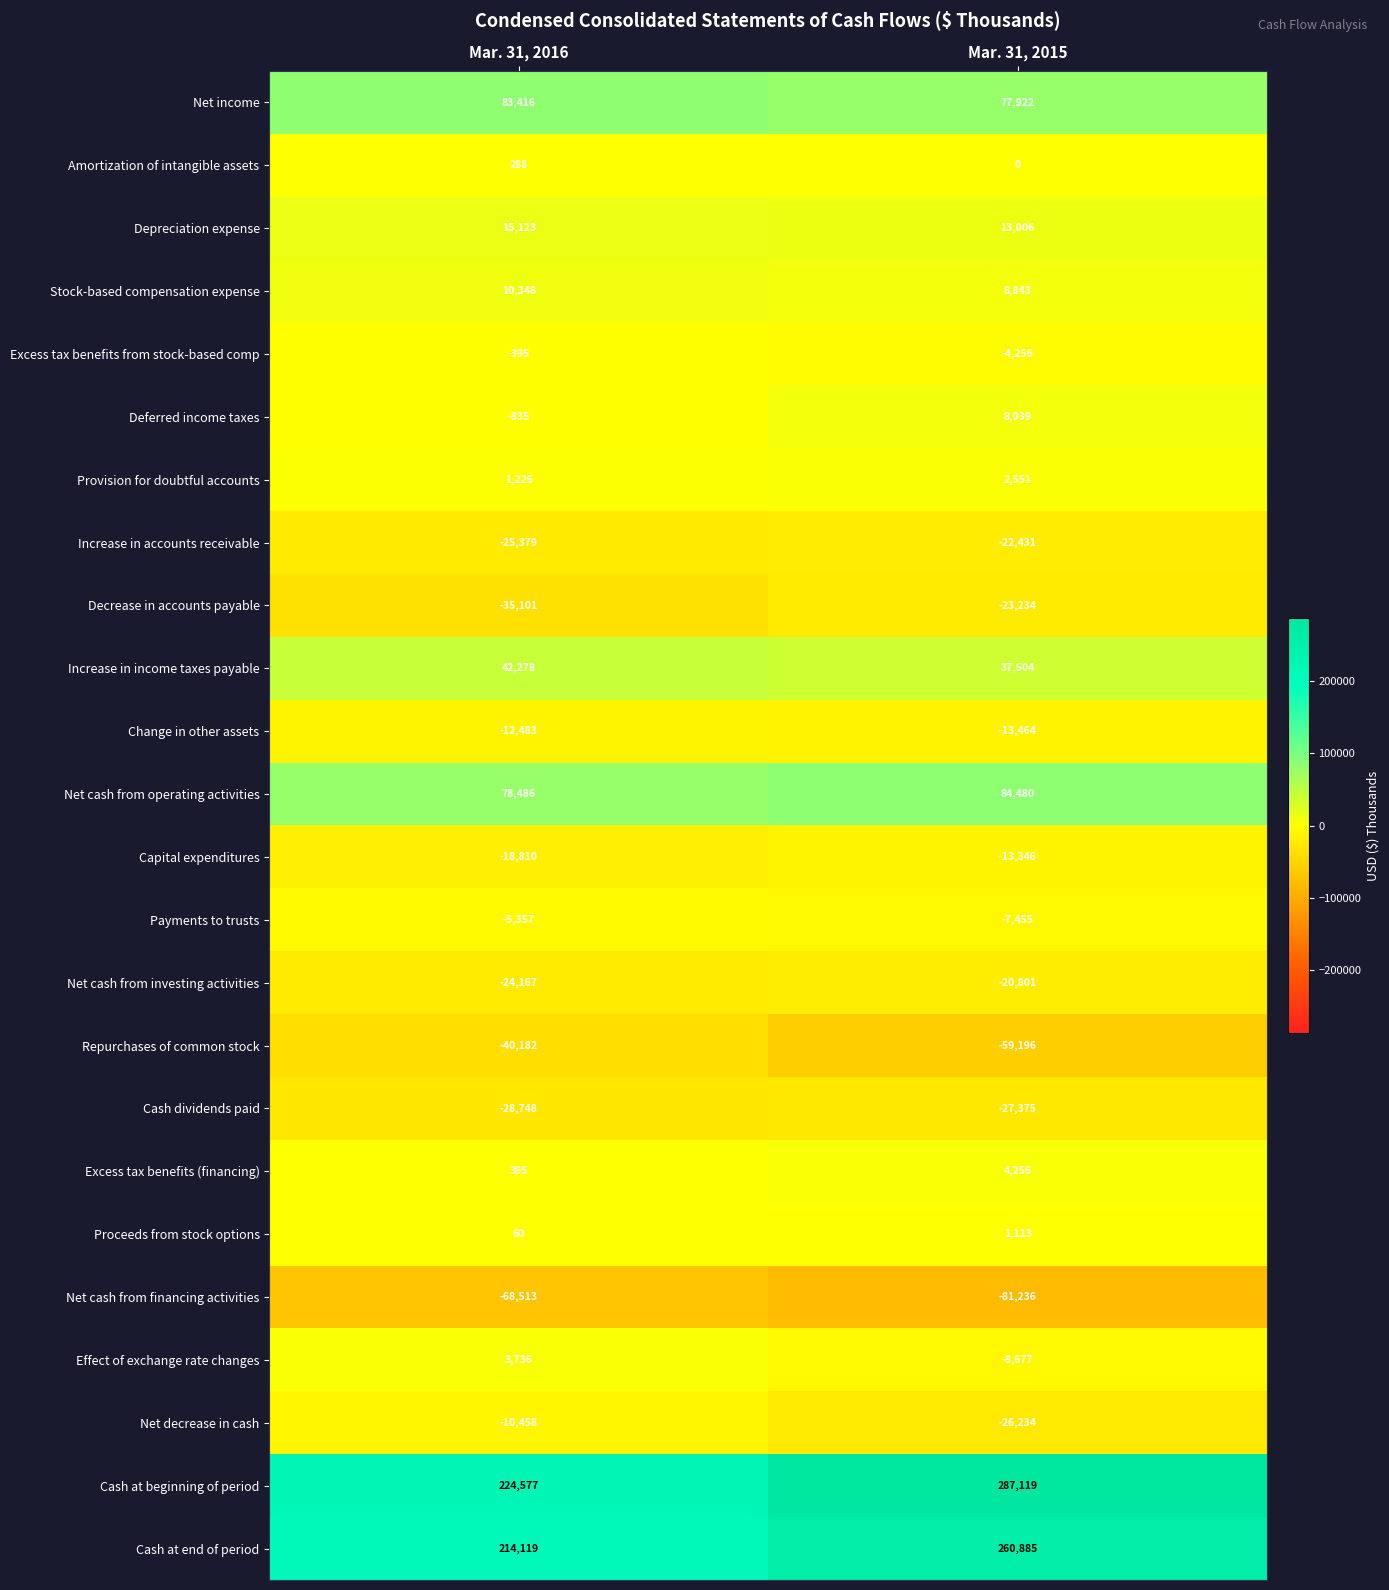

The value of Net cash from operating activities at Mar. 31, 2015 is 84480. True or false?

True